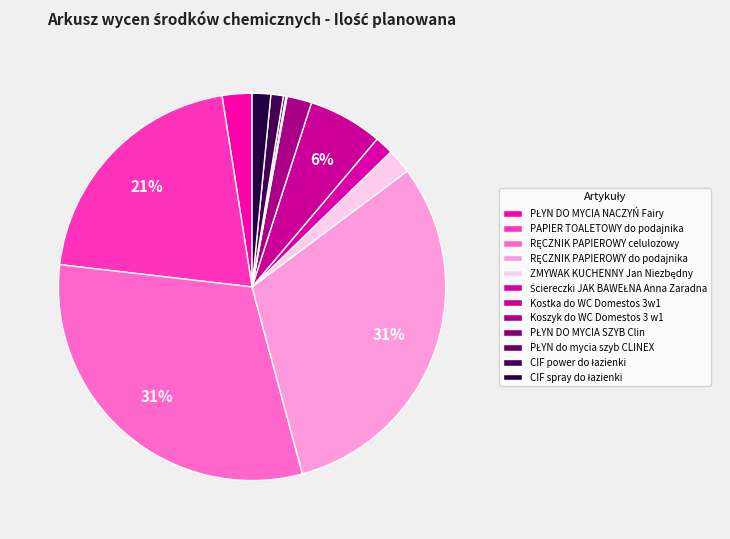

Which slice is the largest?

RĘCZNIK PAPIEROWY celulozowy